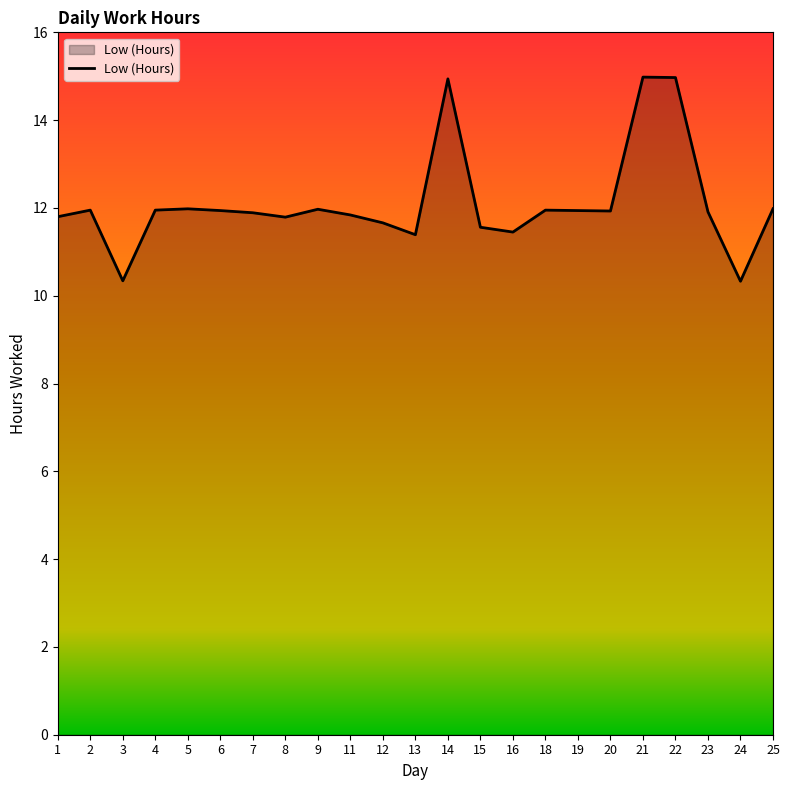

What is the change in value from 11 to 15?

-0.3